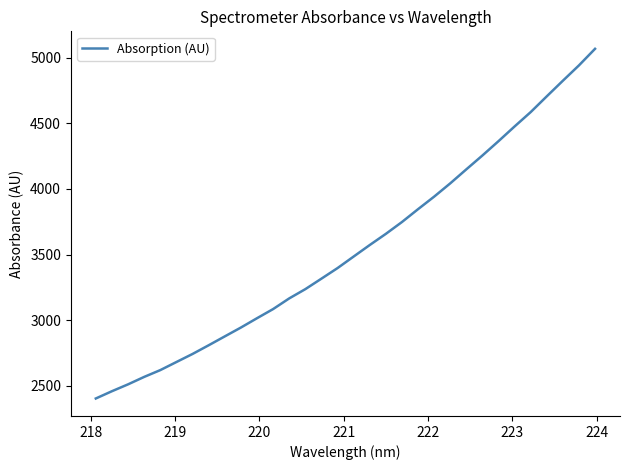

What is the greatest value displayed?

5067.6